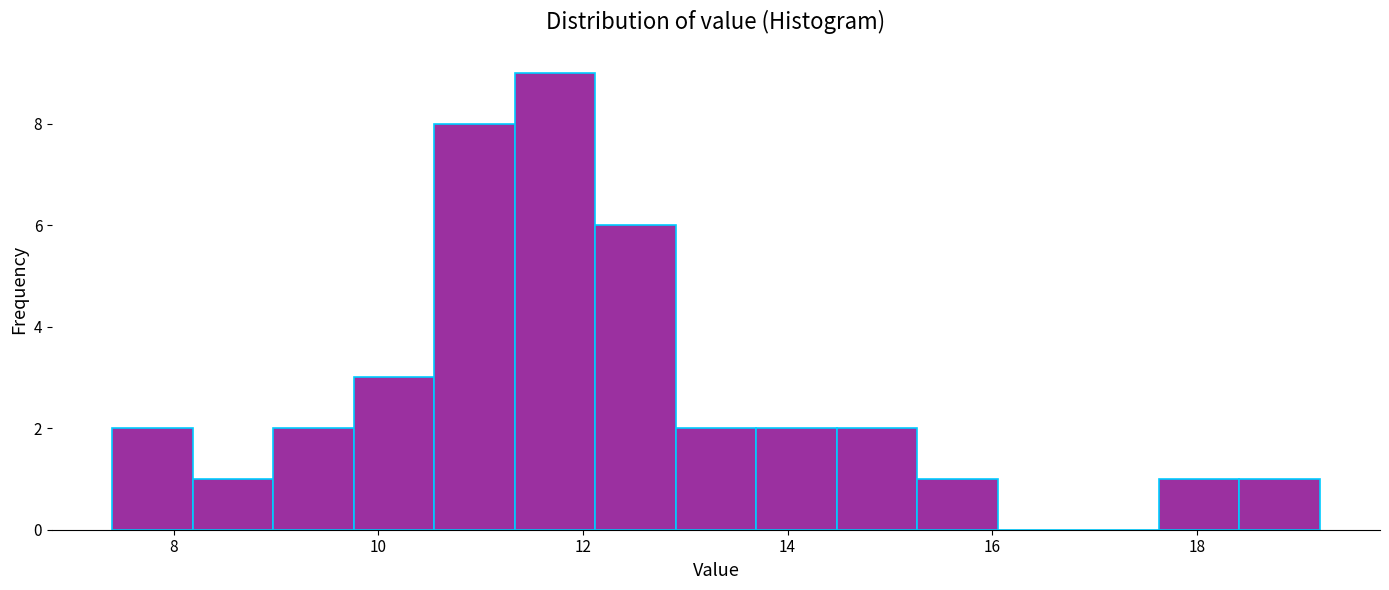

Read against the x-axis, roughly where is the centre of the tallest bar?

11.8